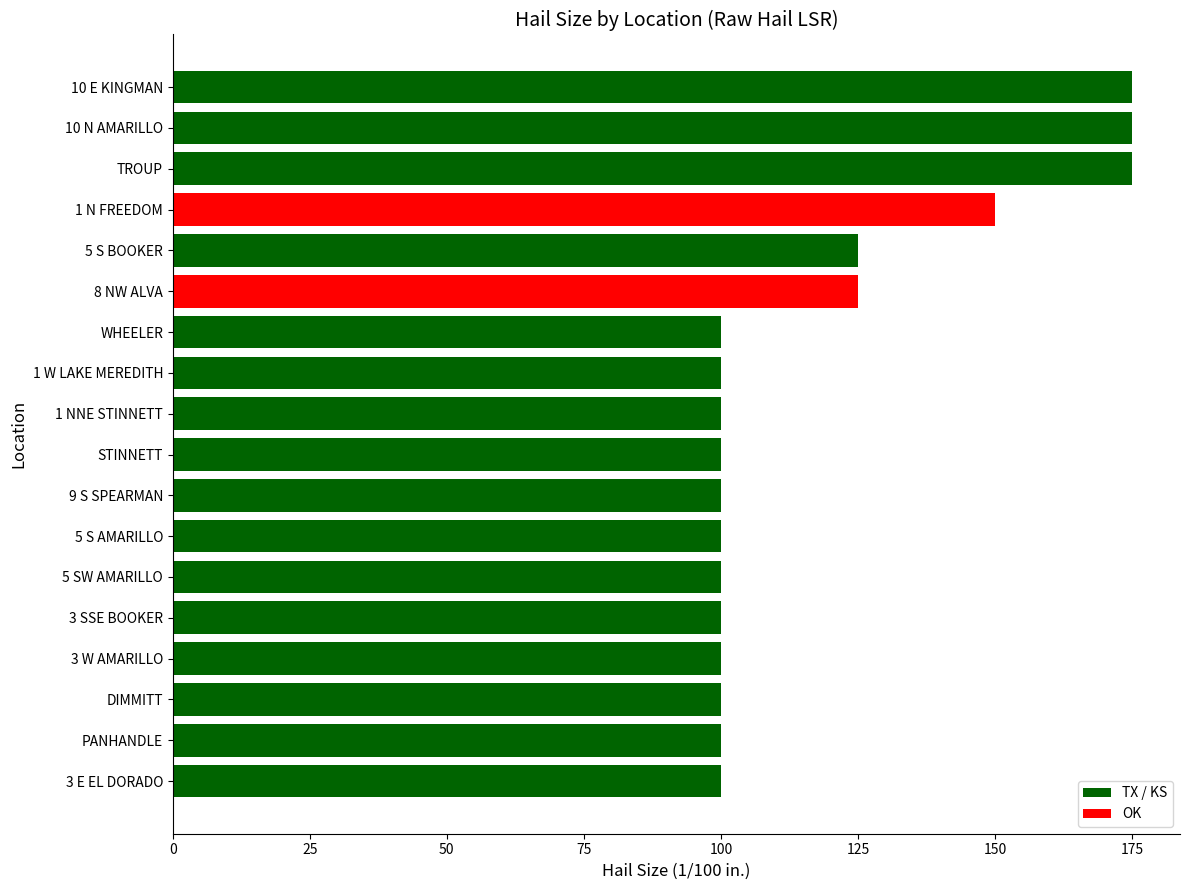

What is the sum of all values?

2125